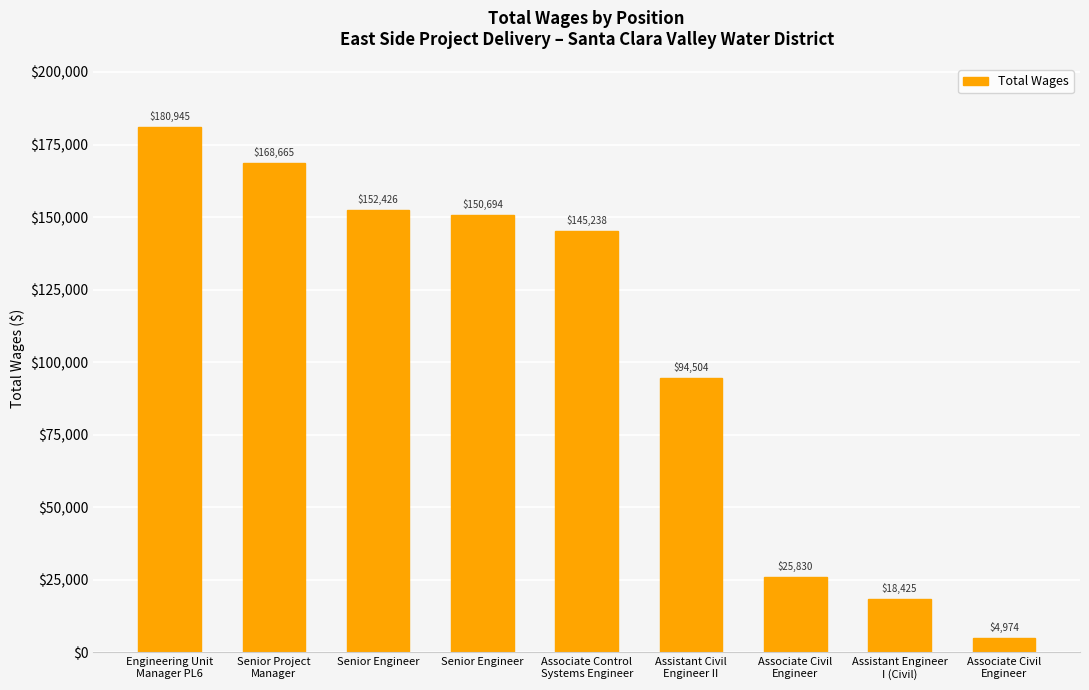

The chart shows a value of 18425 at Assistant Engineer
I (Civil). True or false?

True